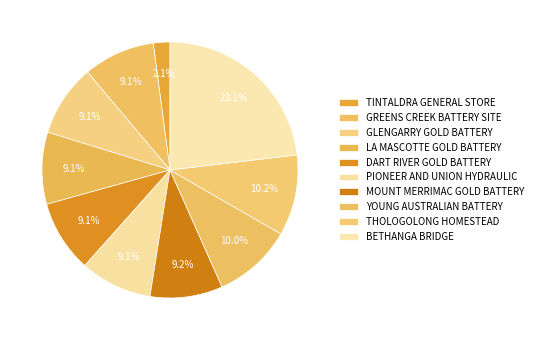

How many segments does this pie chart have?

10